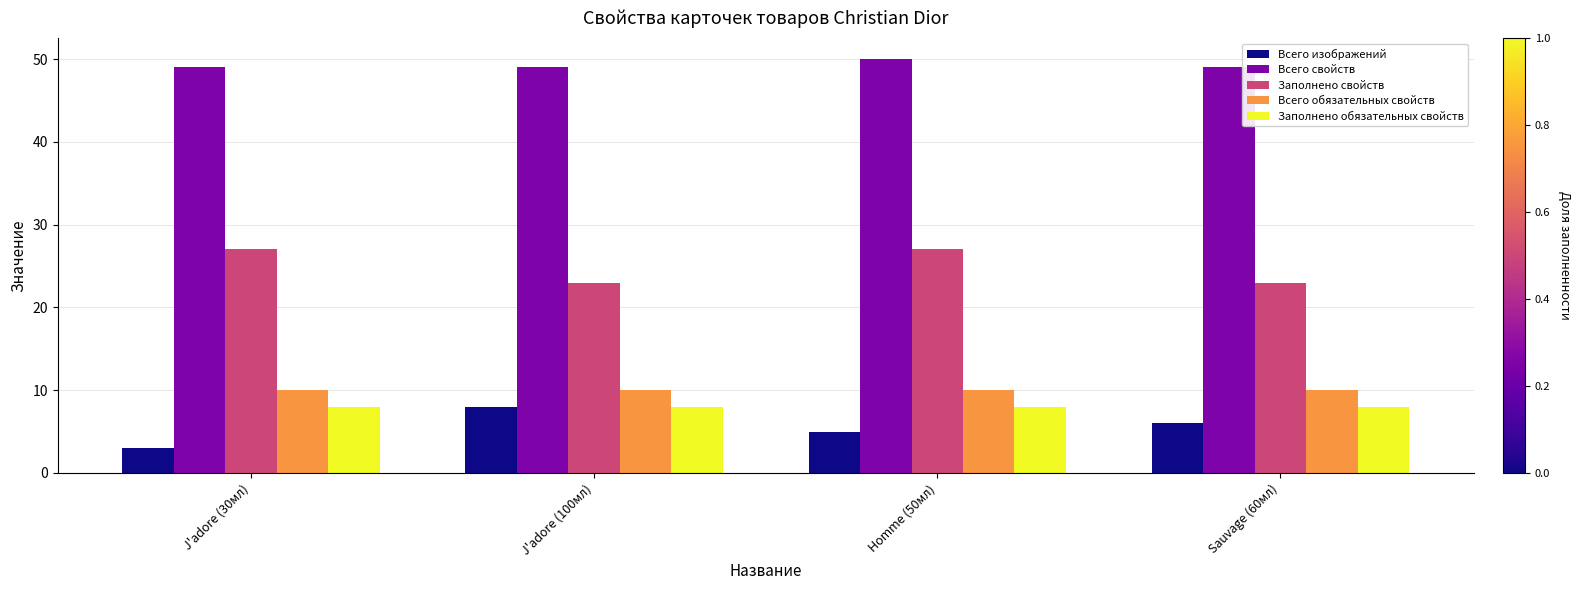

Where is Всего изображений nearest to the value 5?

Homme (50мл)